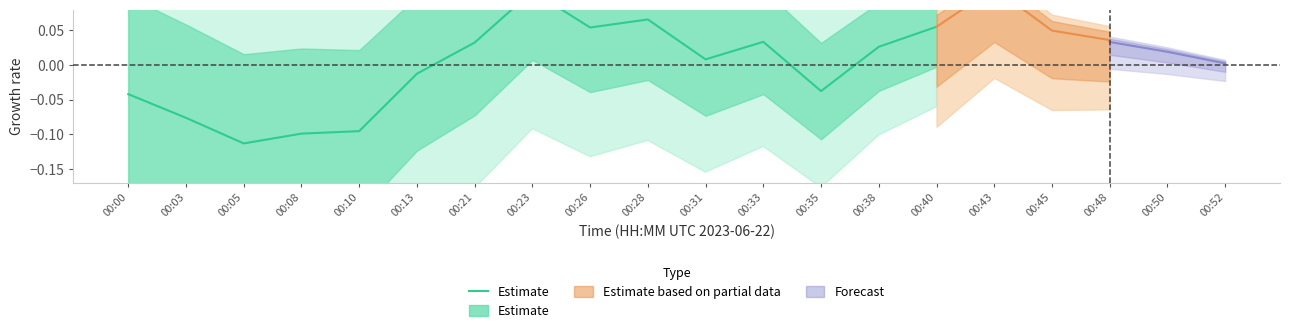

Reading left to right, list all the values displayed in this chart.

-0.0	-0.1	-0.1	-0.1	-0.1	-0.0	0.0	0.1	0.1	0.1	0.0	0.0	-0.0	0.0	0.1